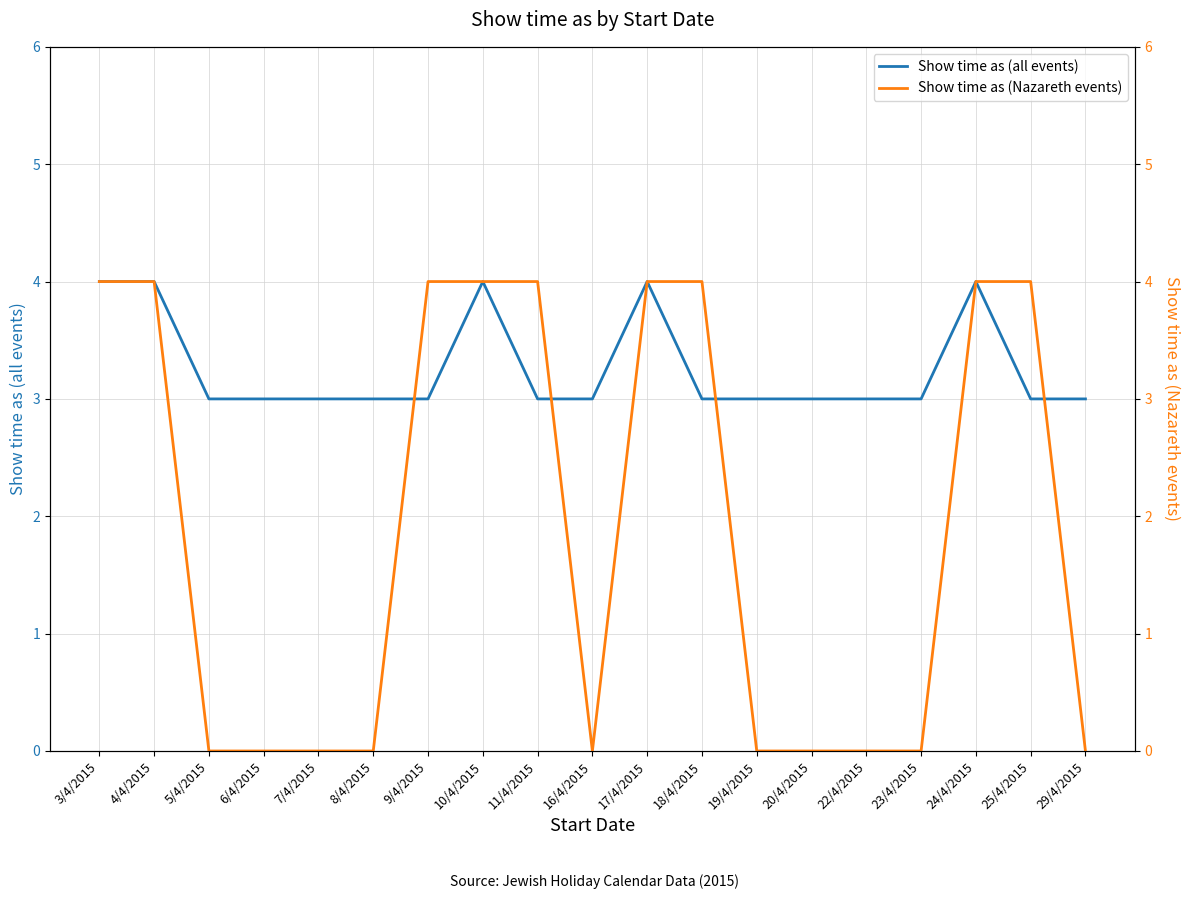

What is the difference between the maximum and minimum values in the Show time as (Nazareth events) series?

4